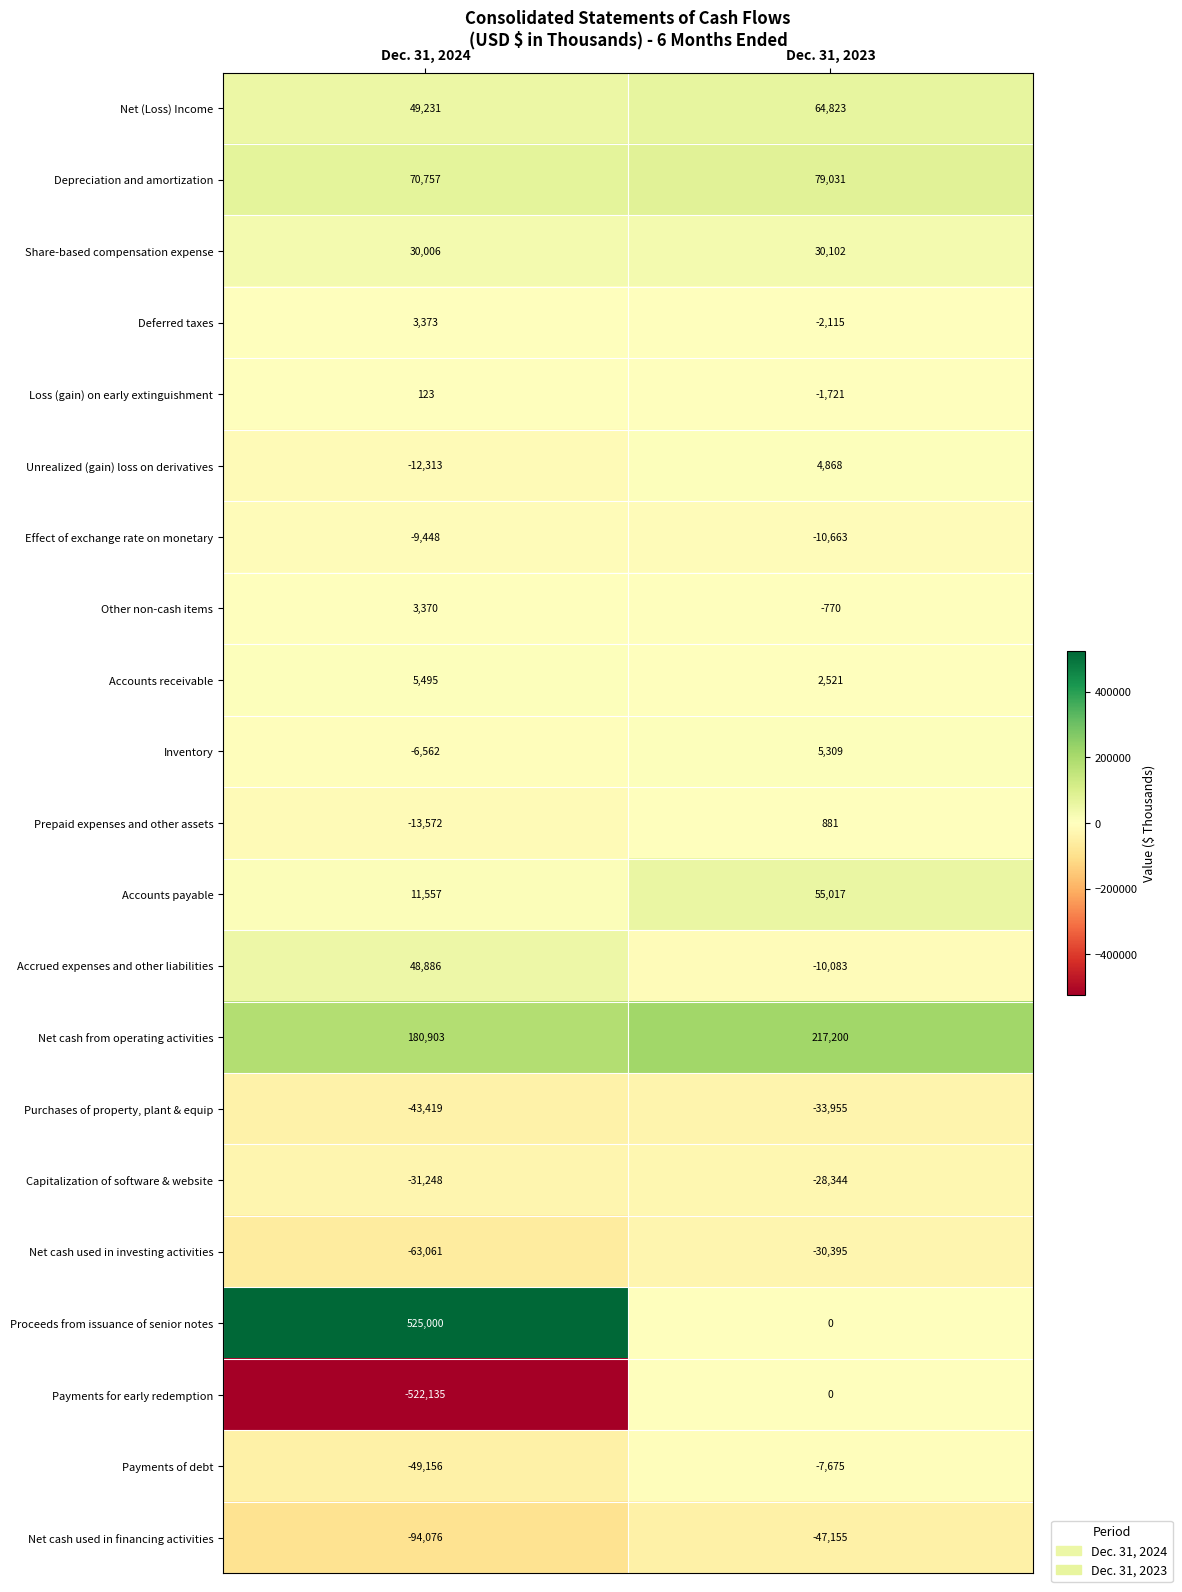

List the labels in order of Effect of exchange rate on monetary value, smallest first.

Dec. 31, 2023, Dec. 31, 2024